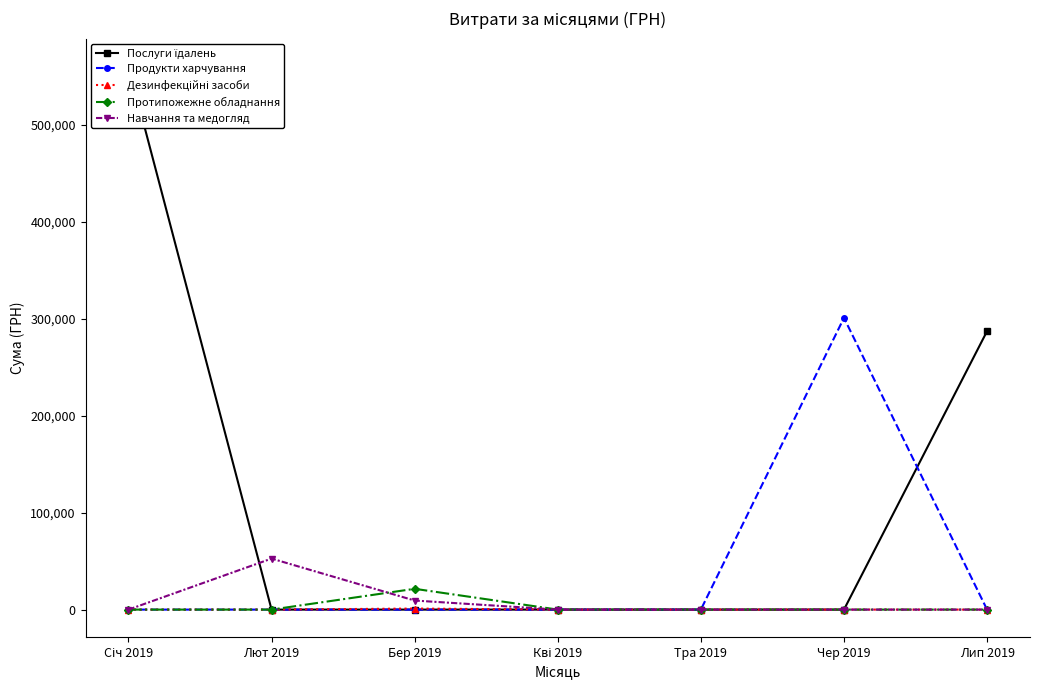

At Кві 2019, list the series in order from largest to smallest.

Послуги їдалень, Продукти харчування, Дезинфекційні засоби, Протипожежне обладнання, Навчання та медогляд